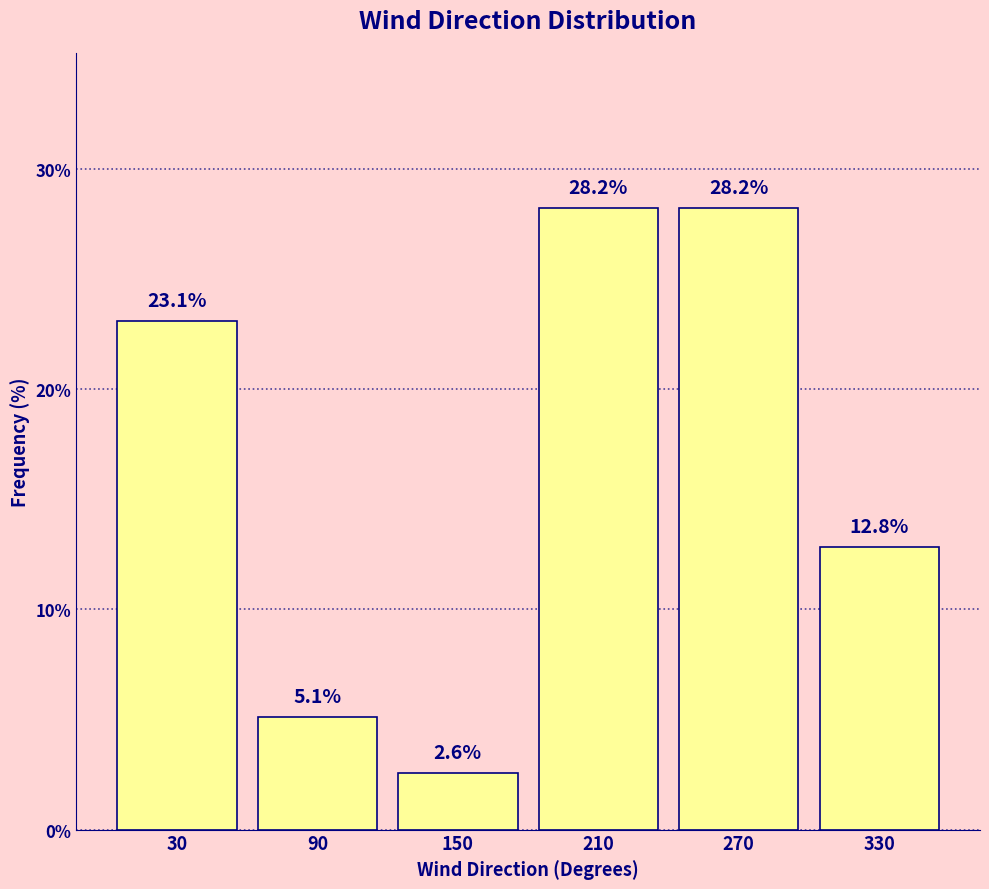

Reading left to right, transcribe this chart: for each bar, give the range it covers on the x-axis and its height.

0 to 60: 23.1
60 to 120: 5.1
120 to 180: 2.6
180 to 240: 28.2
240 to 300: 28.2
300 to 360: 12.8